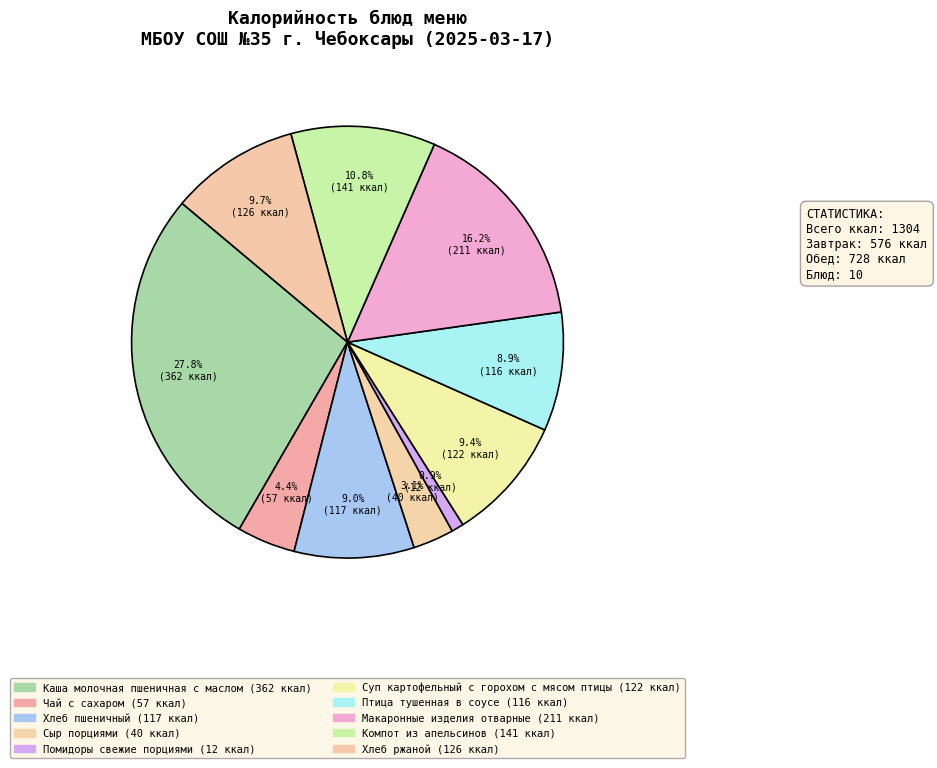

Count the number of slices in the pie.

10